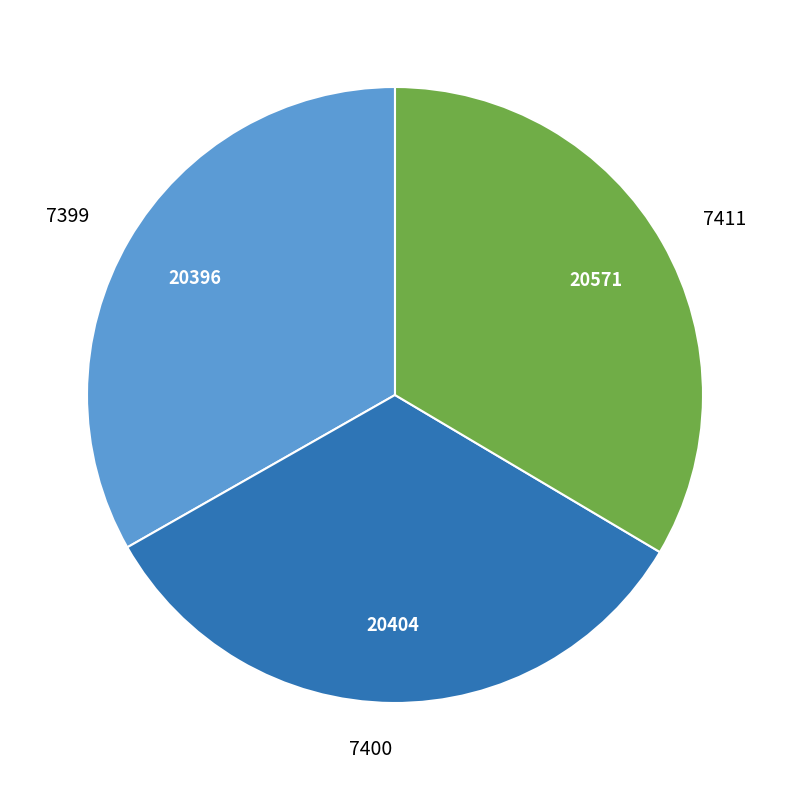

Is it true that 7399 is 33% of the pie?

True